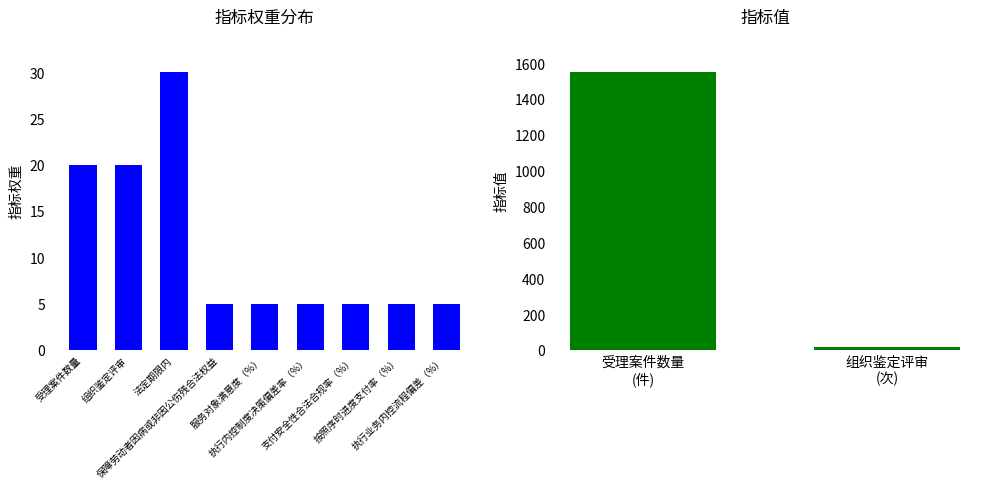

What is the sum of all values?

100